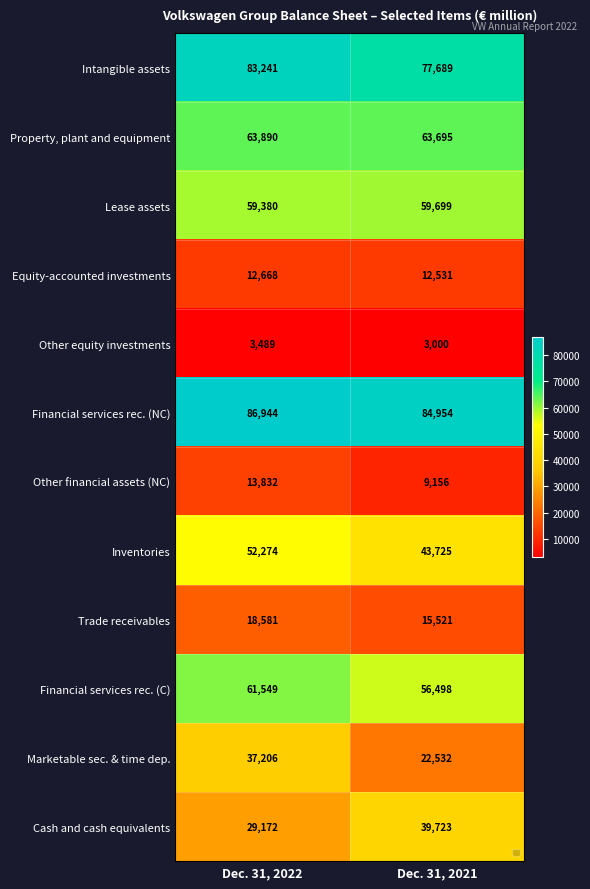

How many data points does each series have?

2